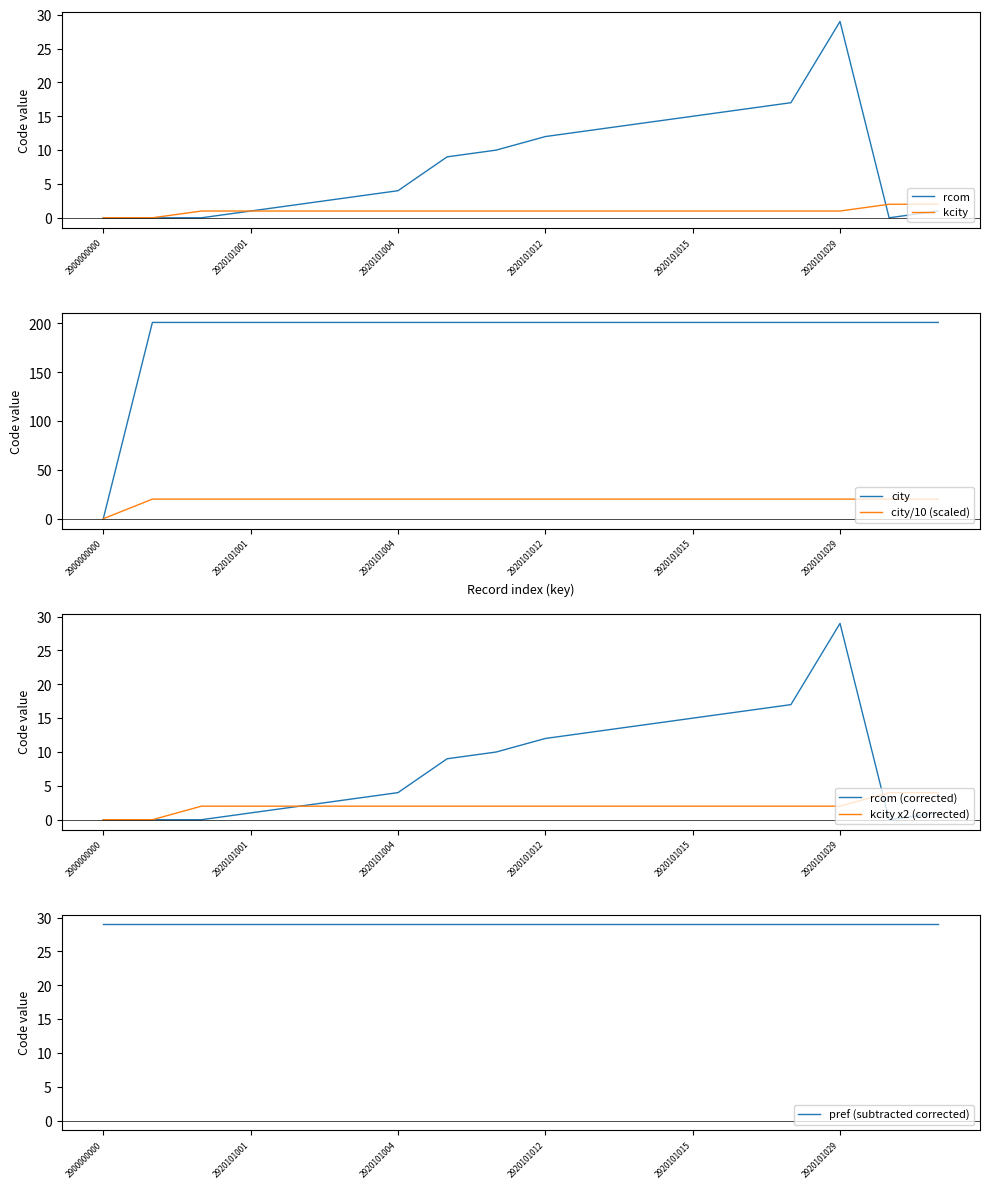

Reading left to right, extract all data points from this chart.

rcom: 0	0	0	1	2	3	4	9	10	12	13	14	15	16	17	29	0	1
kcity: 0	0	1	1	1	1	1	1	1	1	1	1	1	1	1	1	2	2
city: 0	201	201	201	201	201	201	201	201	201	201	201	201	201	201	201	201	201